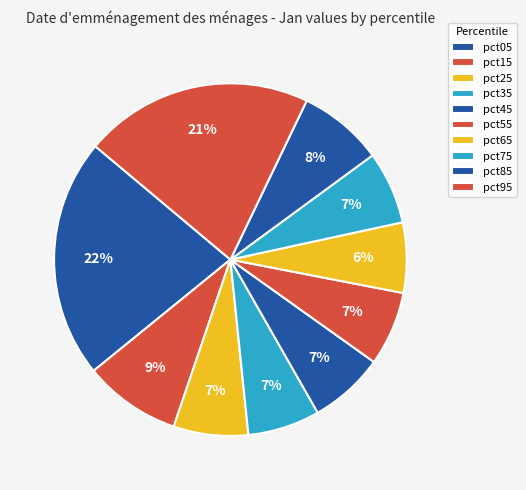

To the nearest percent, what percentage of the pie is pct85?

8%